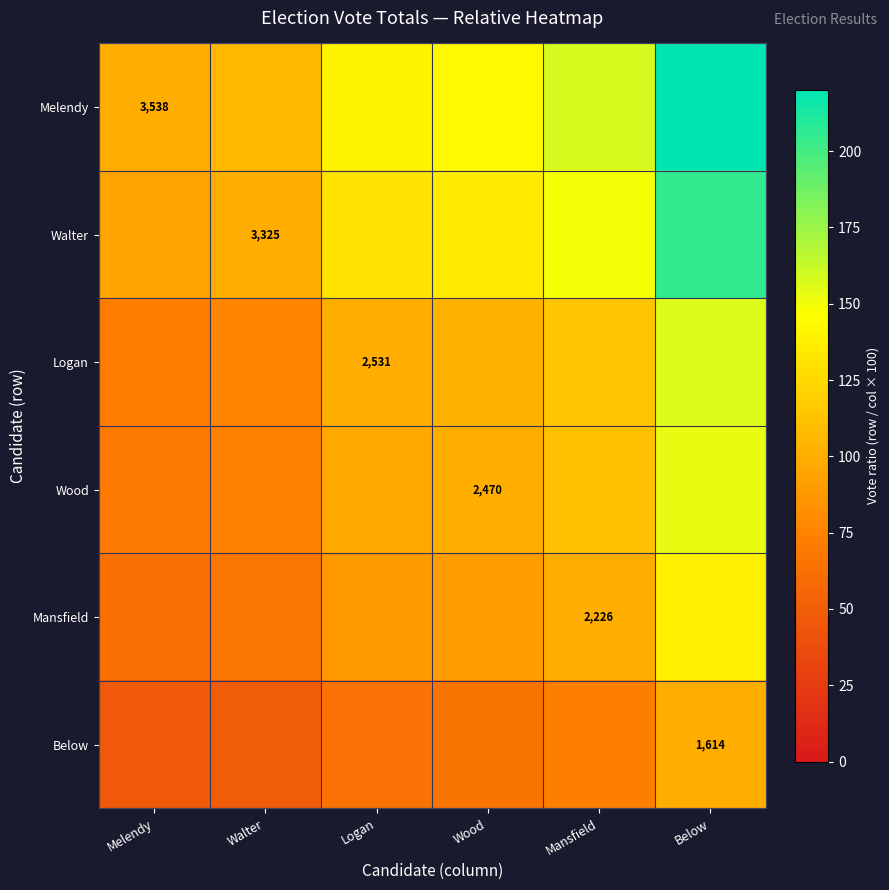

Between Walter and Wood, which series saw the biggest shift?

Melendy